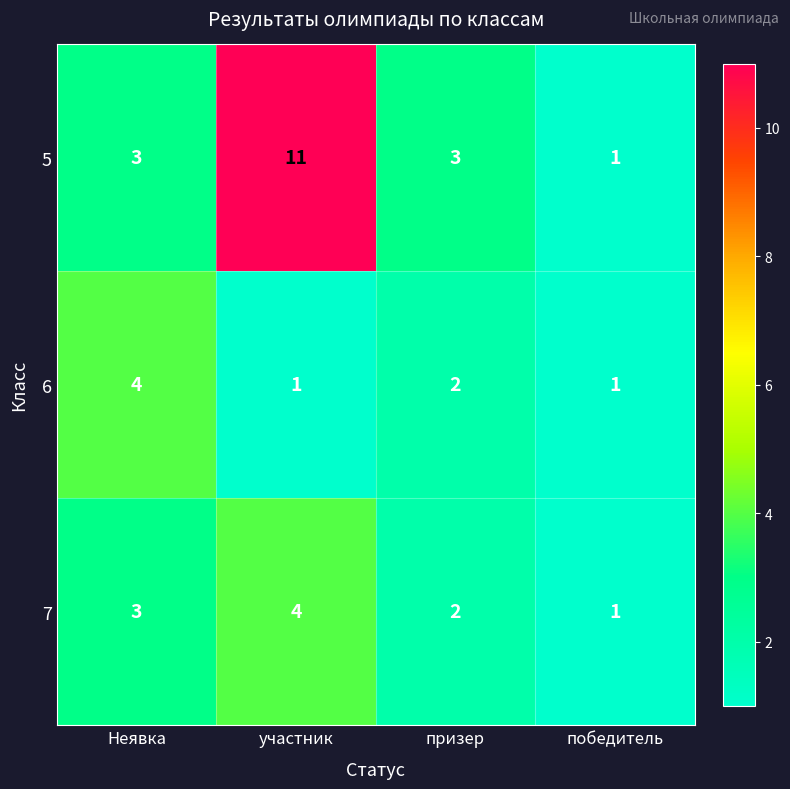

Rank the series at участник from highest to lowest value.

5, 7, 6